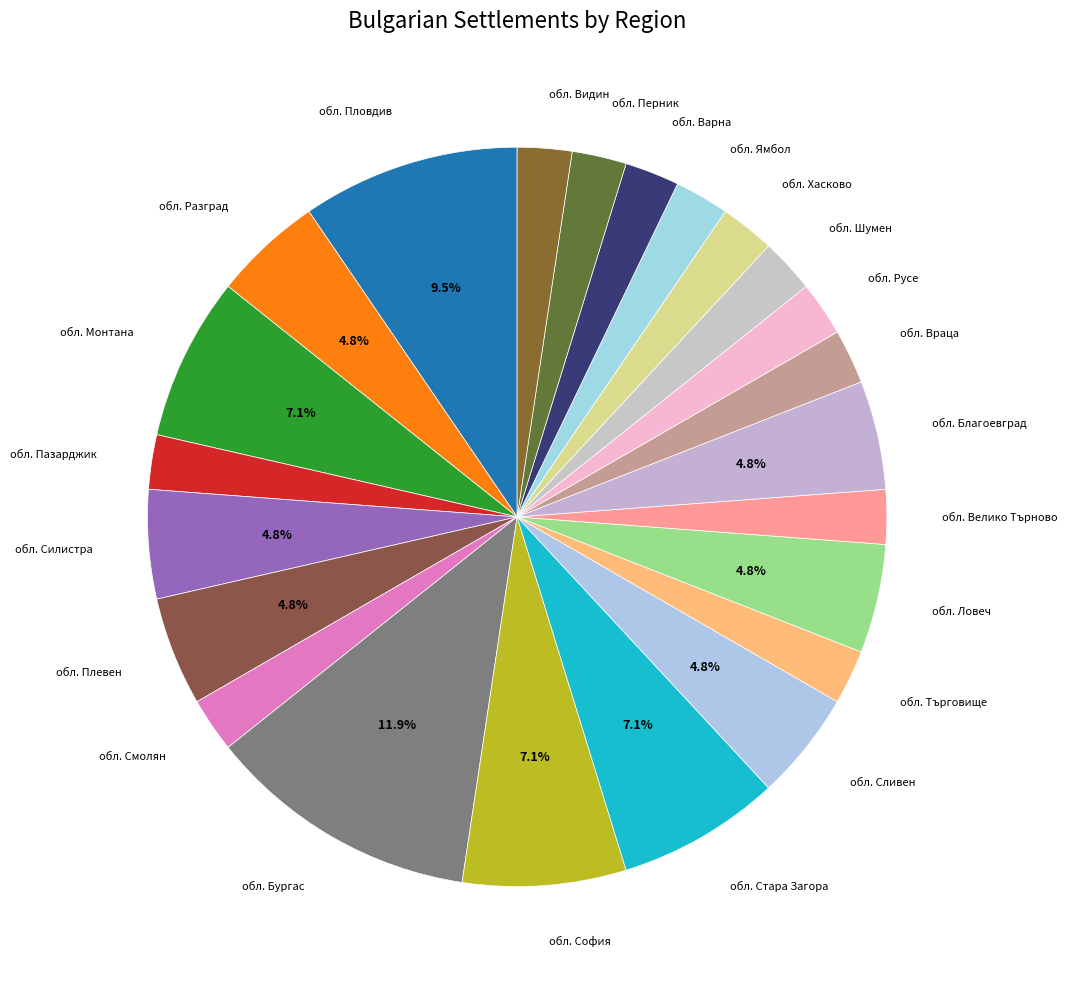

To the nearest percent, what percentage of the pie is обл. Враца?

2%